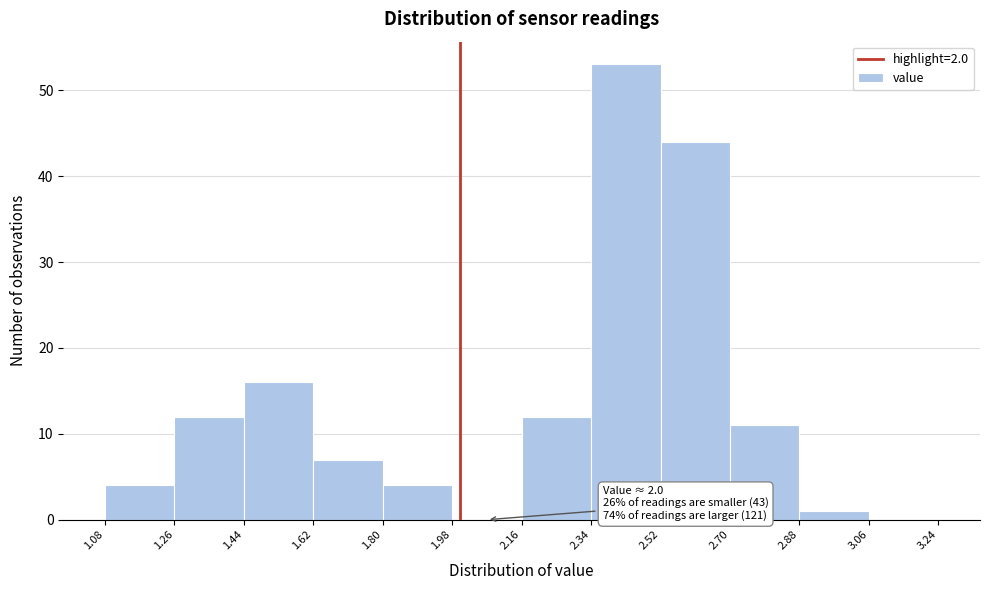

Over which range of the x-axis is the bar tallest?

2.34 to 2.52